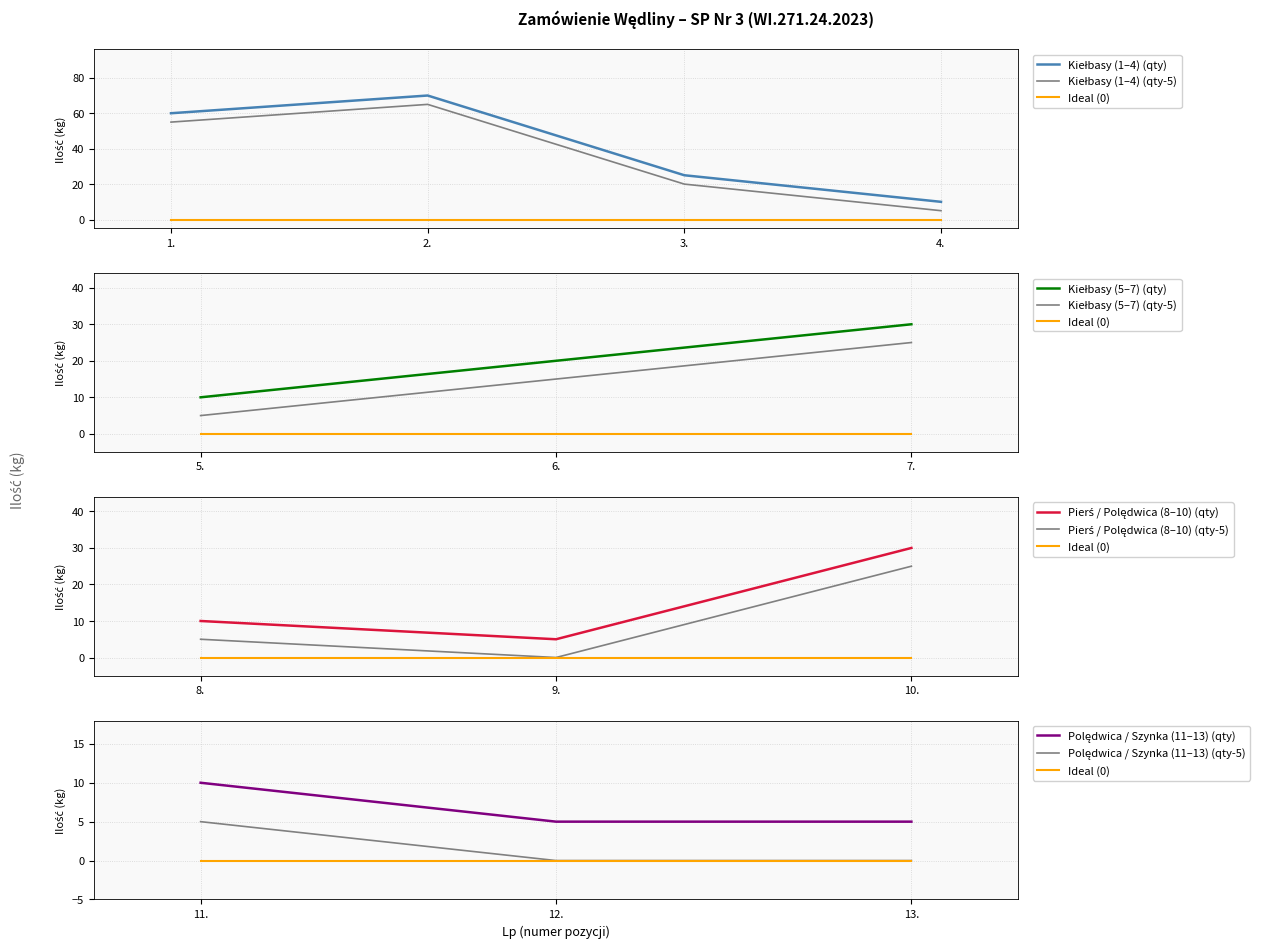

At which category does the chart reach its peak across all series?

2.